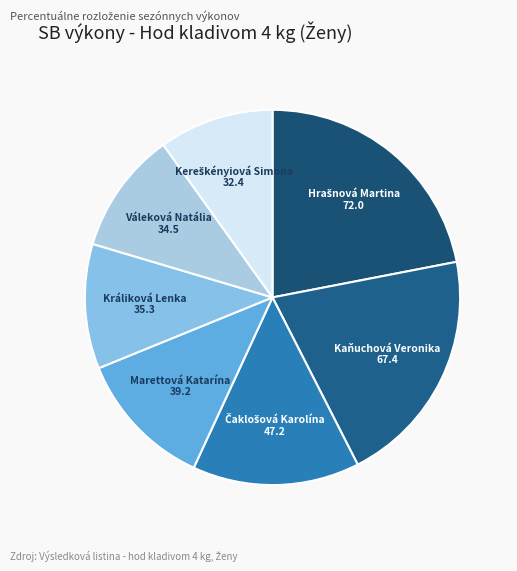

How many slices are in this pie chart?

7